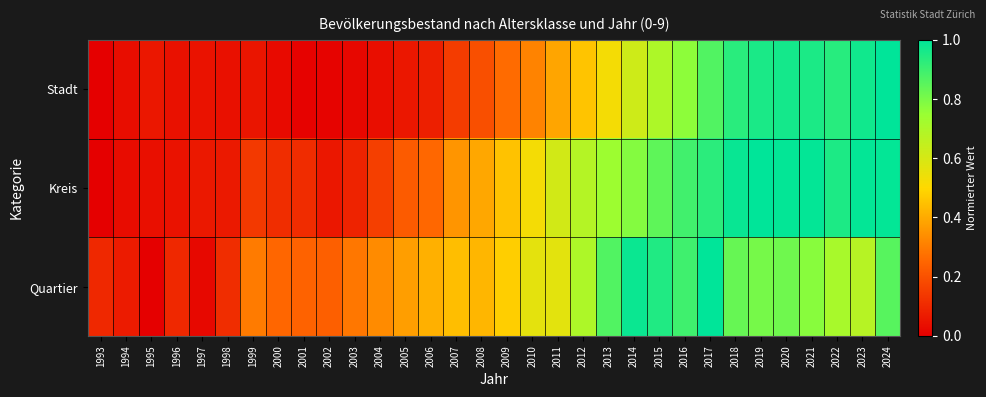

Reading right to left, transcribe all the data shown in this chart.

Stadt: 2024=1.0	2023=1.0	2022=0.9	2021=1.0	2020=1.0	2019=1.0	2018=0.9	2017=0.9	2016=0.8	2015=0.7	2014=0.6	2013=0.5	2012=0.5	2011=0.4	2010=0.3	2009=0.3	2008=0.2	2007=0.1	2006=0.1	2005=0.1	2004=0.0	2003=0.0	2002=0.0	2001=0.0	2000=0.0	1999=0.1	1998=0.0	1997=0.0	1996=0.0	1995=0.1	1994=0.0	1993=0.0
Kreis: 2024=1.0	2023=1.0	2022=1.0	2021=1.0	2020=1.0	2019=1.0	2018=1.0	2017=0.9	2016=0.9	2015=0.8	2014=0.8	2013=0.7	2012=0.7	2011=0.6	2010=0.5	2009=0.5	2008=0.4	2007=0.4	2006=0.3	2005=0.2	2004=0.2	2003=0.1	2002=0.1	2001=0.1	2000=0.1	1999=0.1	1998=0.1	1997=0.1	1996=0.0	1995=0.0	1994=0.0	1993=0.0
Quartier: 2024=0.9	2023=0.7	2022=0.7	2021=0.8	2020=0.8	2019=0.8	2018=0.8	2017=1.0	2016=0.9	2015=0.9	2014=1.0	2013=0.9	2012=0.7	2011=0.6	2010=0.6	2009=0.5	2008=0.4	2007=0.4	2006=0.4	2005=0.4	2004=0.3	2003=0.3	2002=0.2	2001=0.2	2000=0.3	1999=0.3	1998=0.1	1997=0.0	1996=0.1	1995=0.0	1994=0.1	1993=0.1